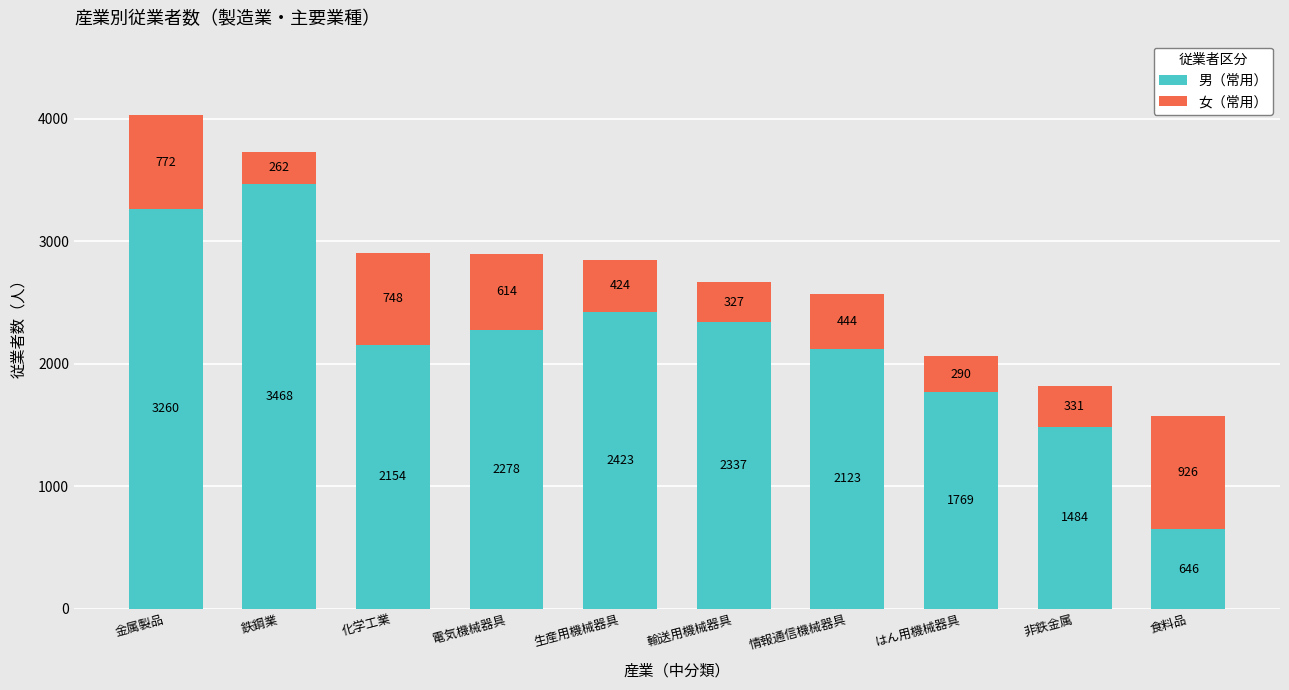

What is the sum of the 男（常用） values at はん用機械器具 and 生産用機械器具?

4192